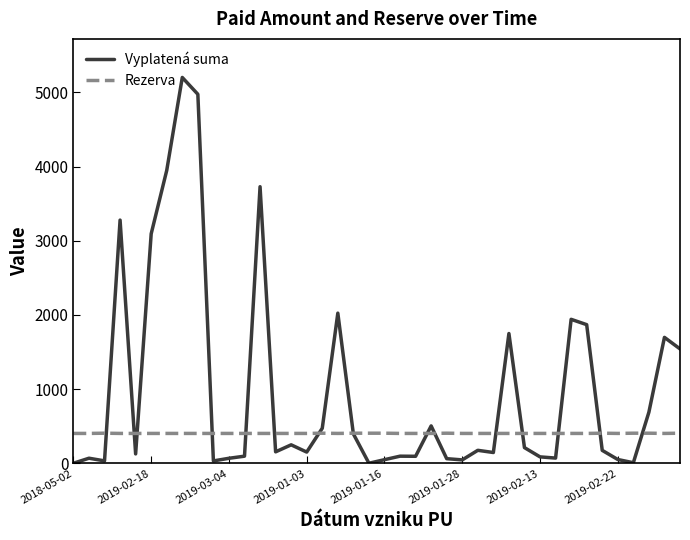

Which series has the largest range (max minus min)?

Vyplatená suma